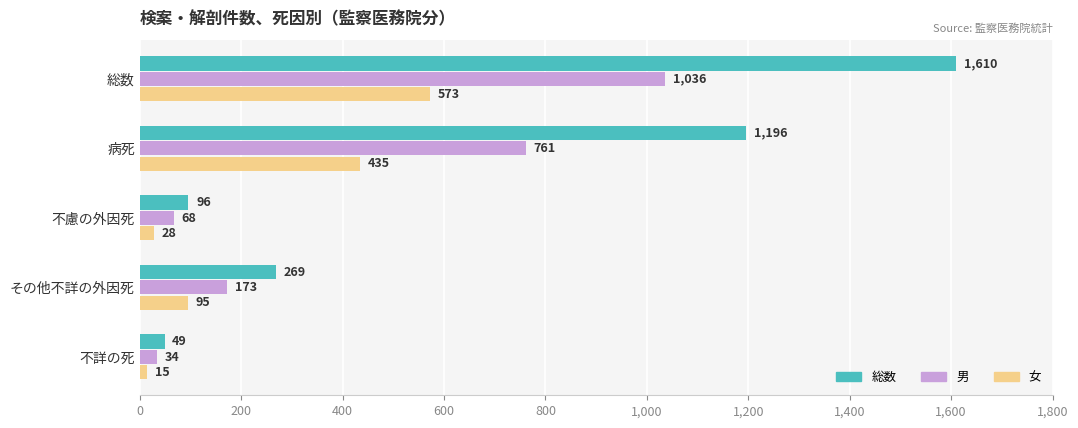

What is the difference between the maximum and second lowest values in the 総数 series?

1514